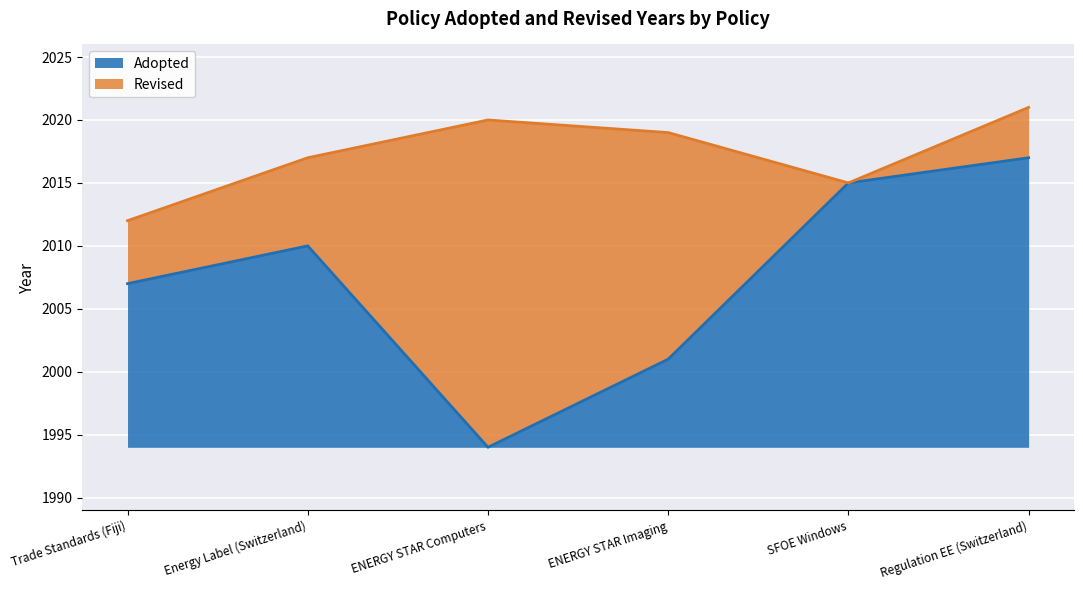

What is the difference between the Adopted values at SFOE Windows and ENERGY STAR Computers?

21